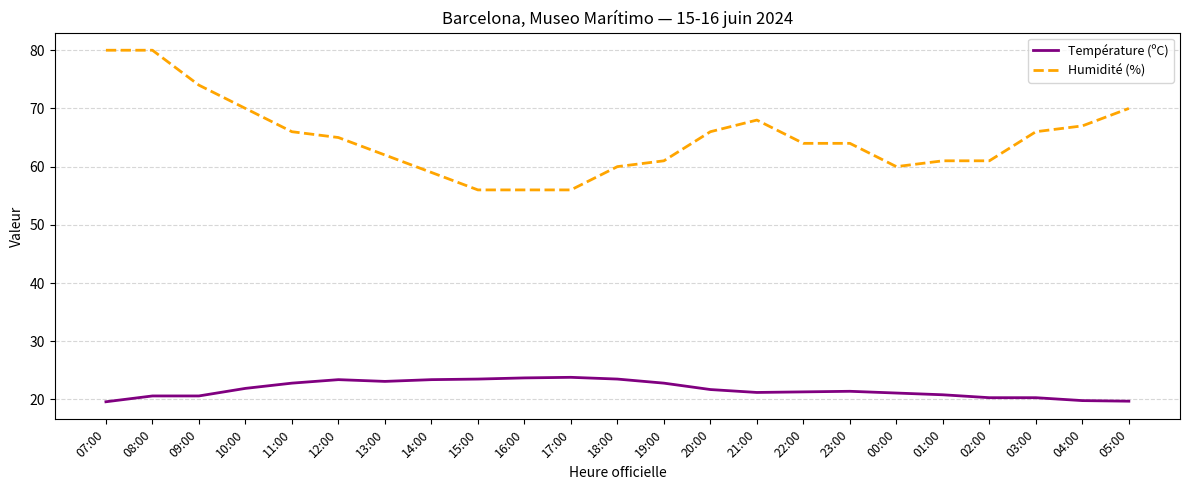

What is the difference between the maximum and minimum values in the Humidité (%) series?

24.0